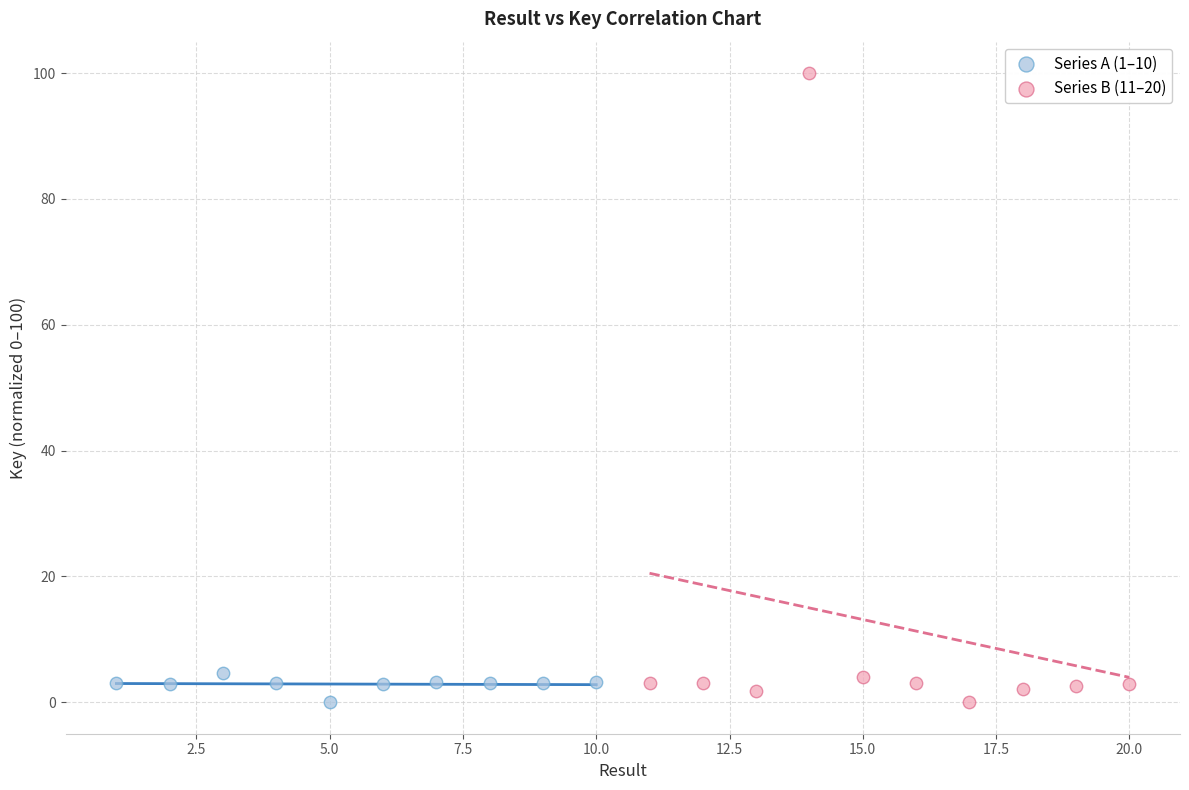

Which series has the widest spread of Y values?

Series B (11–20)